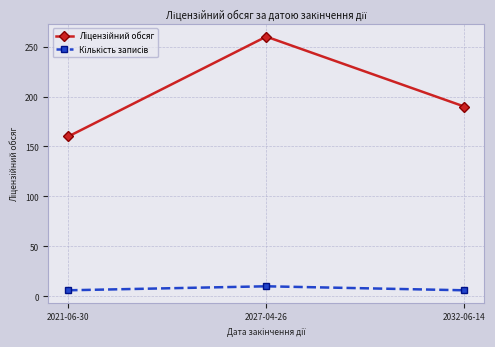

What is the label of the 2nd point from the left?

2027-04-26